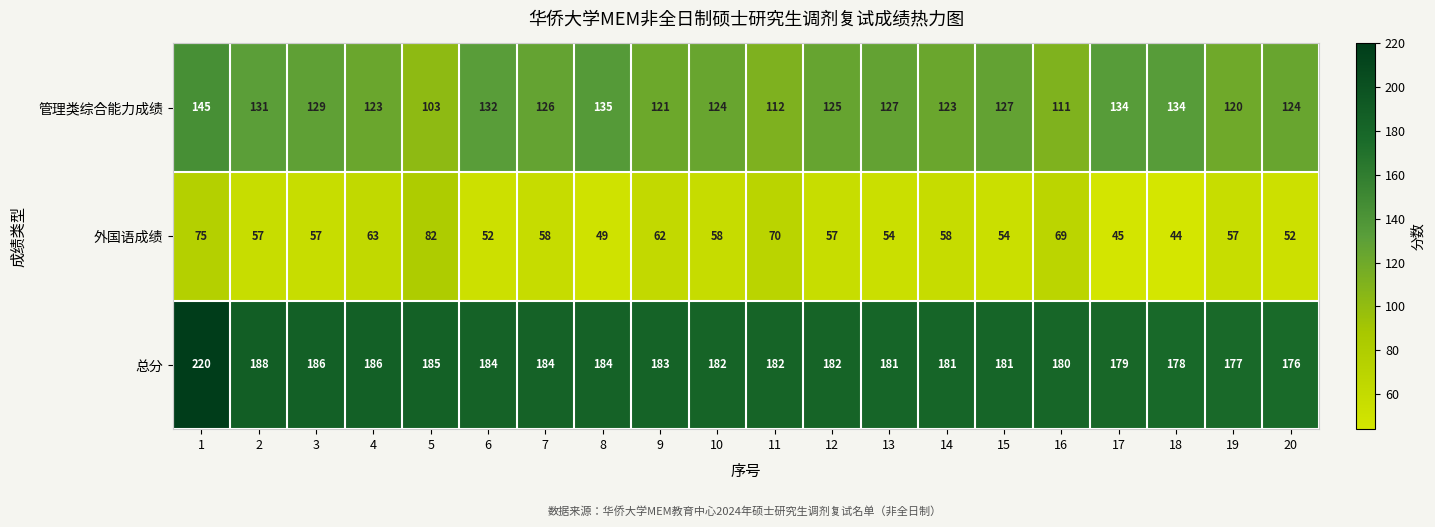

What is the minimum value shown in the chart?

44